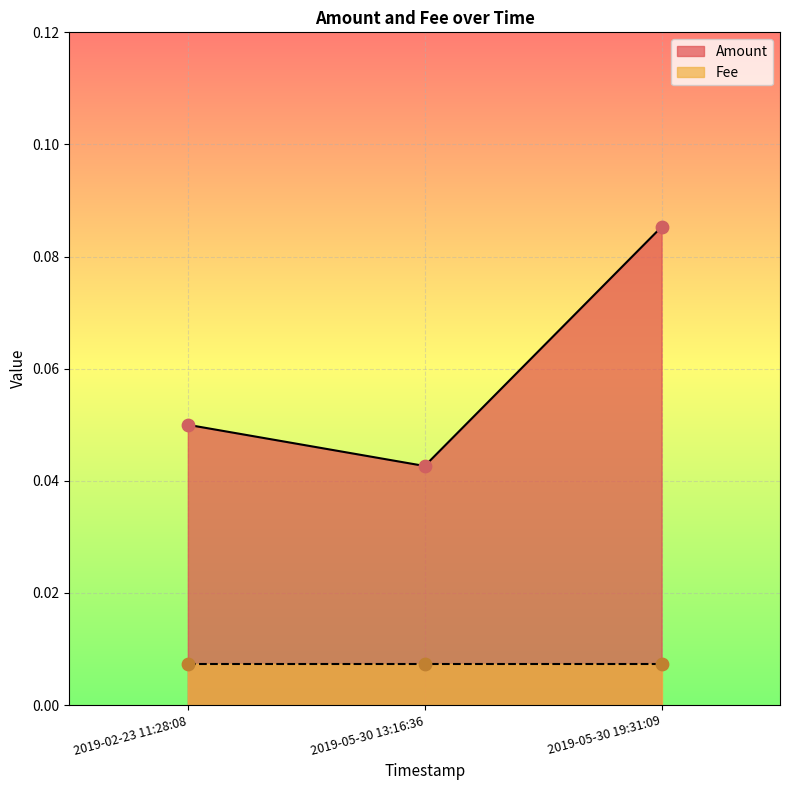

Which series has the widest spread of Y values?

Amount